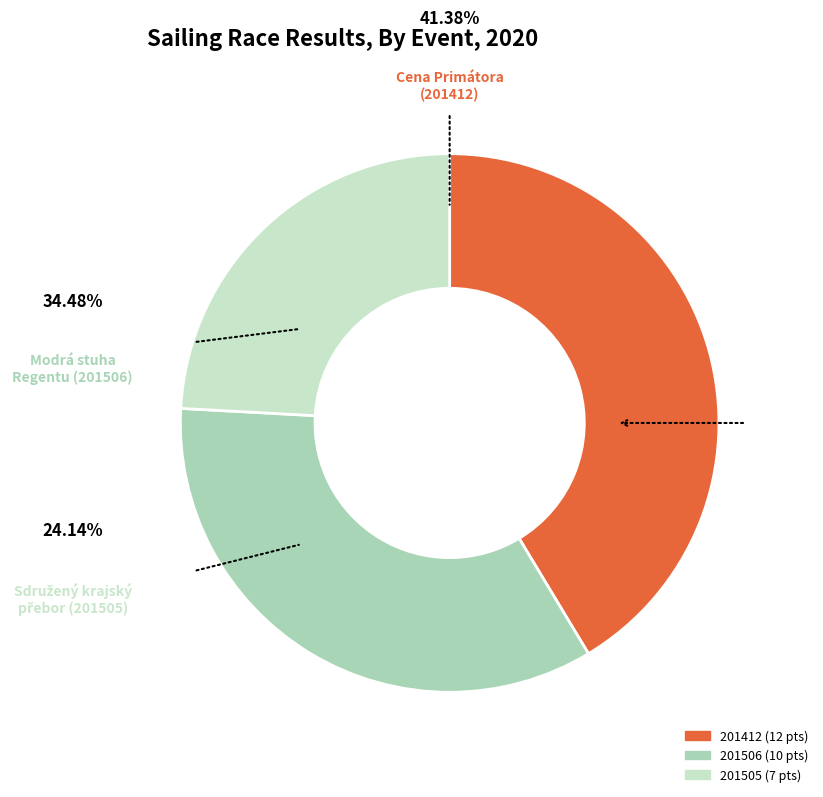

Is the sum of 201505 and 201412 greater than half?

Yes